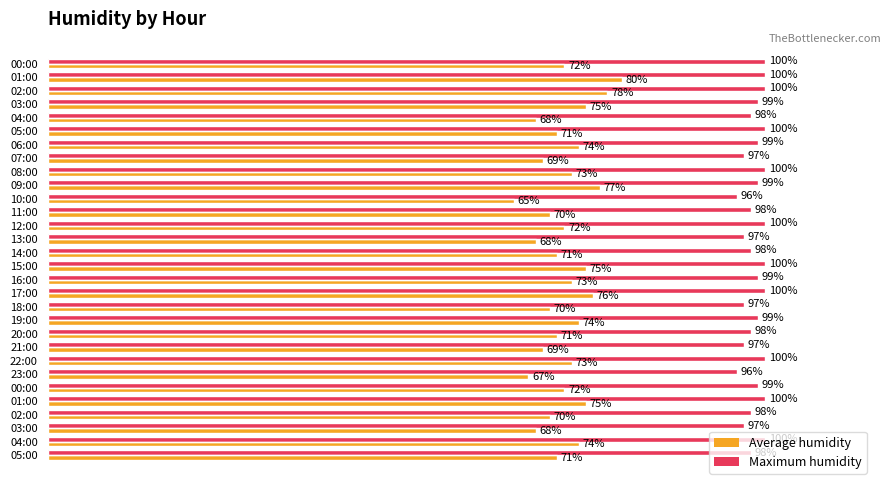

What are all the series names shown in the legend?

Average humidity, Maximum humidity